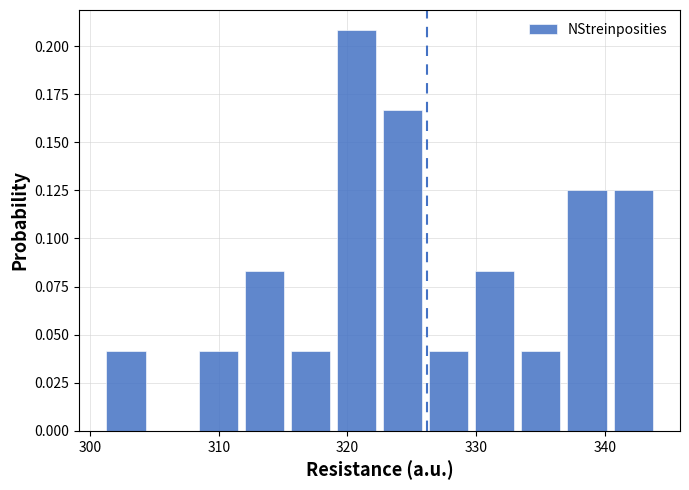

Around what value on the x-axis is the tallest bar? Give the approximate position of its centre, as read against the axis.

321